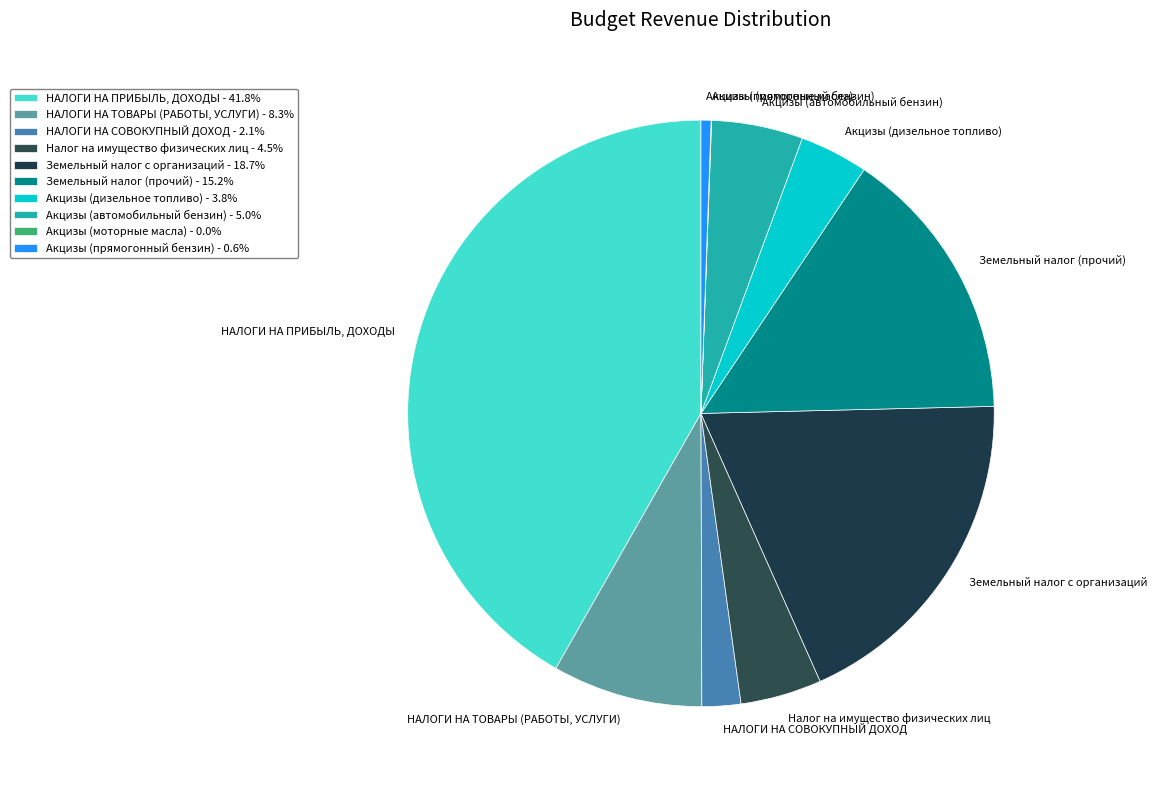

What is the ratio of the value at Акцизы (автомобильный бензин) to the value at Налог на имущество физических лиц?

1.1